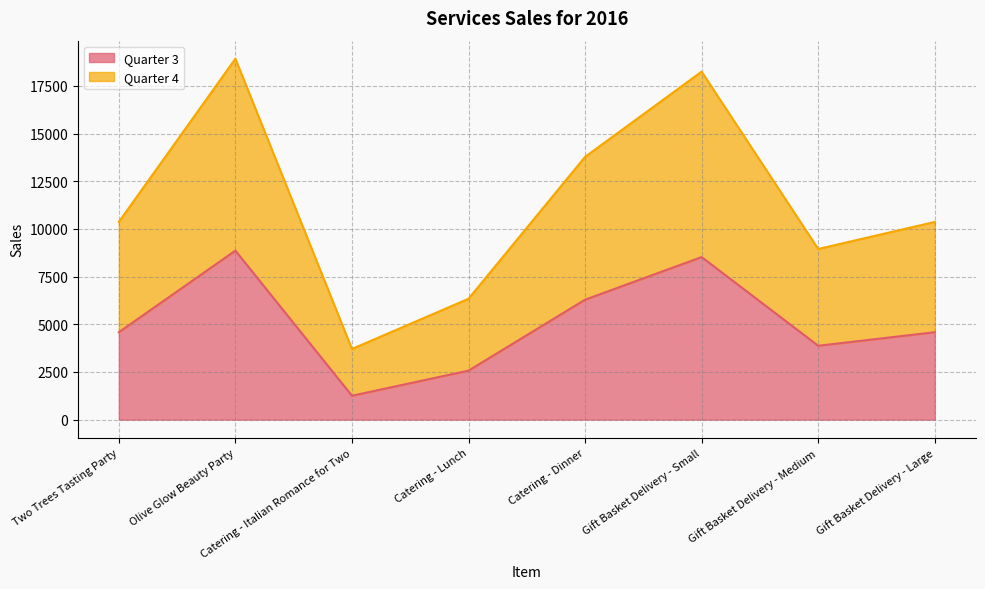

Which series has the largest range (max minus min)?

Quarter 4